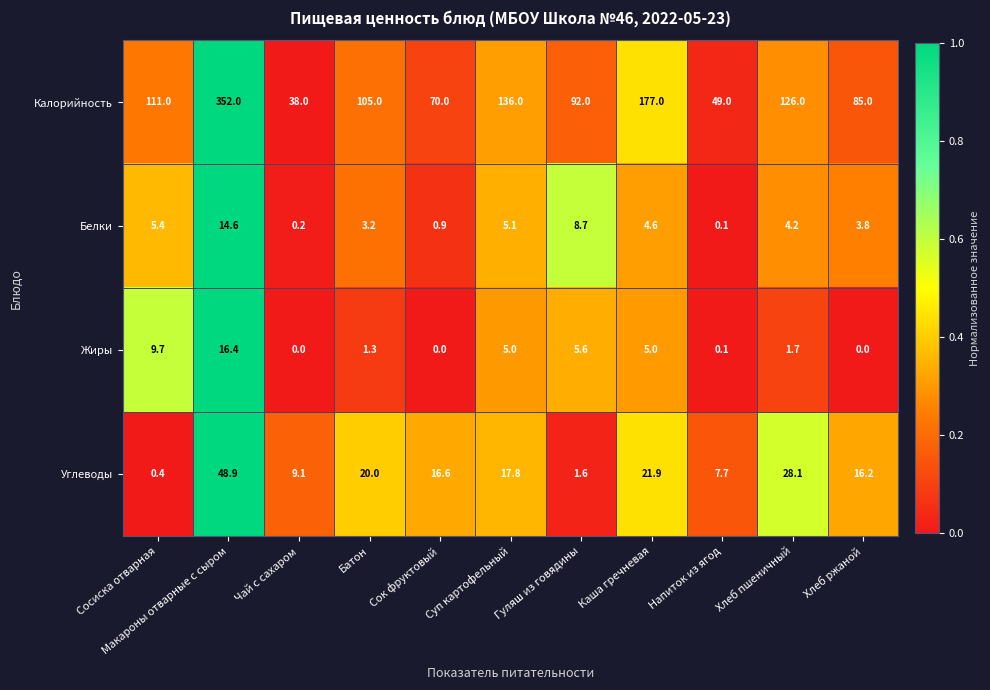

What is the highest value of the Белки series?

14.6